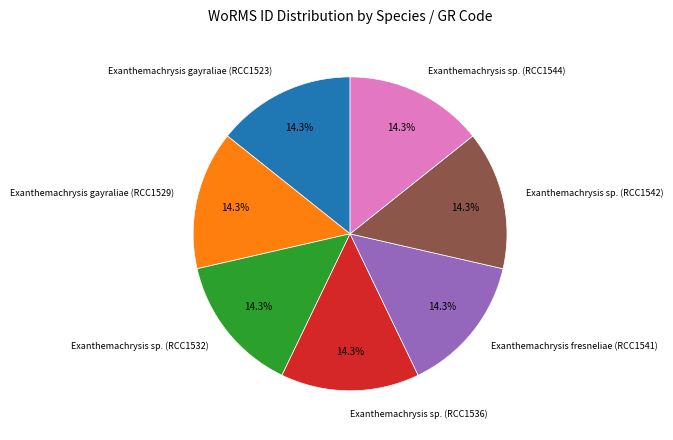

Approximately how many times larger is the value at Exanthemachrysis sp. (RCC1544) compared to Exanthemachrysis sp. (RCC1536)?

1.0